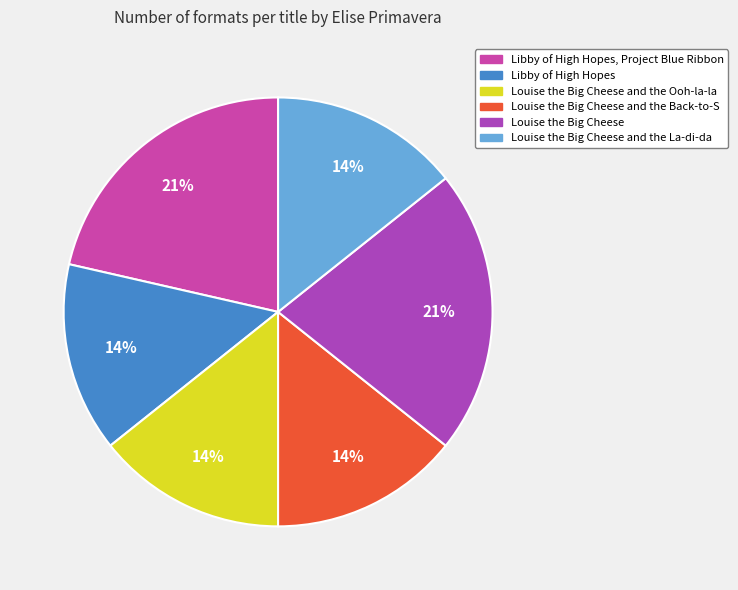

Which has a higher value, Louise the Big Cheese or Louise the Big Cheese and the La-di-da?

Louise the Big Cheese